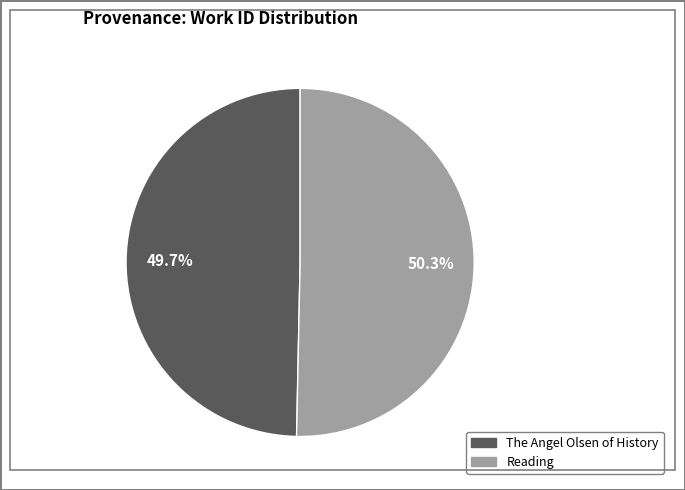

What percentage is the Reading slice, to the nearest percent?

50%